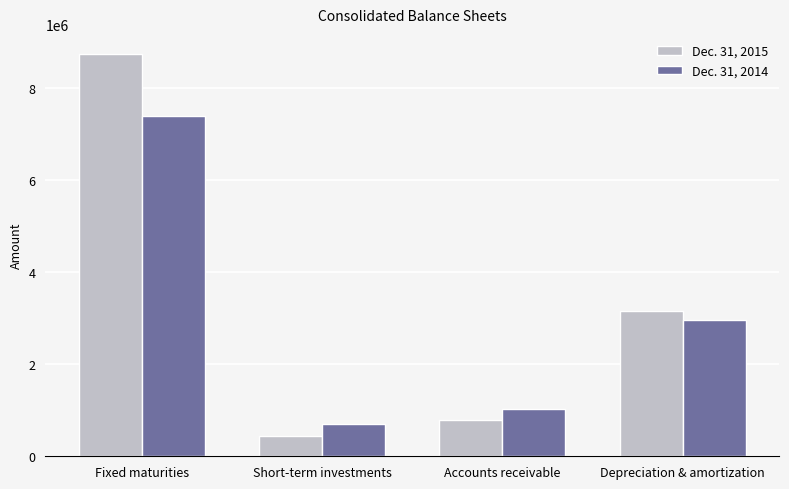

Reading left to right, extract all data points from this chart.

Dec. 31, 2015: 8745000	449000	785942	3168946
Dec. 31, 2014: 7397000	700000	1021970	2968846